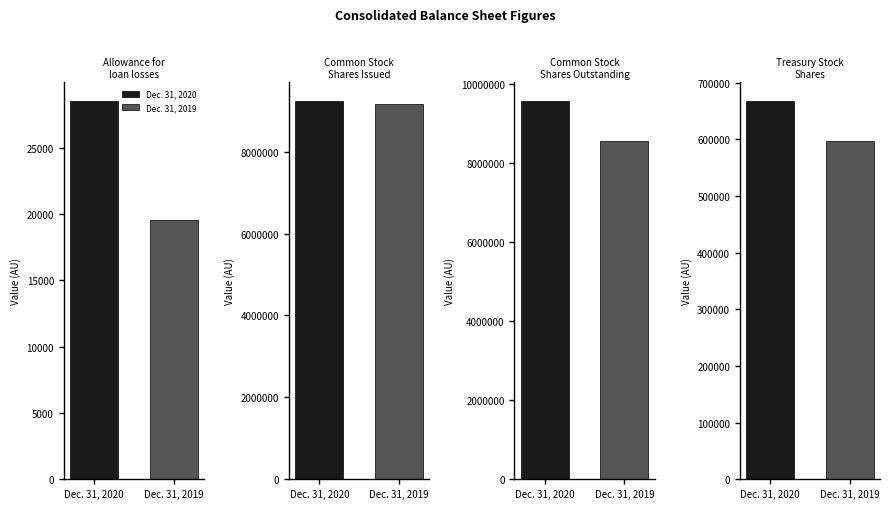

What is the smallest value displayed?

19520